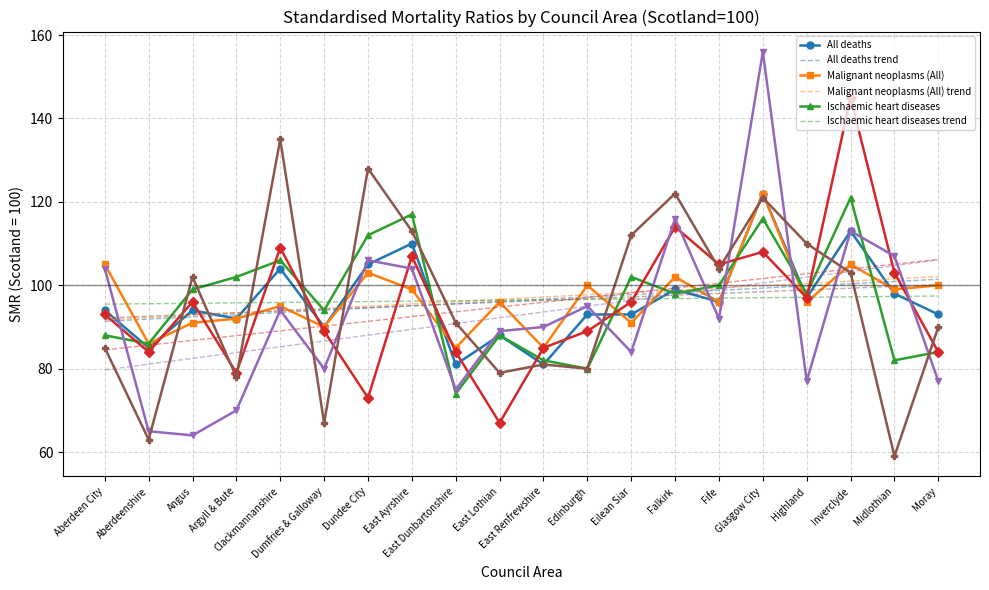

What is the total value across all series at Angus?

1089.2